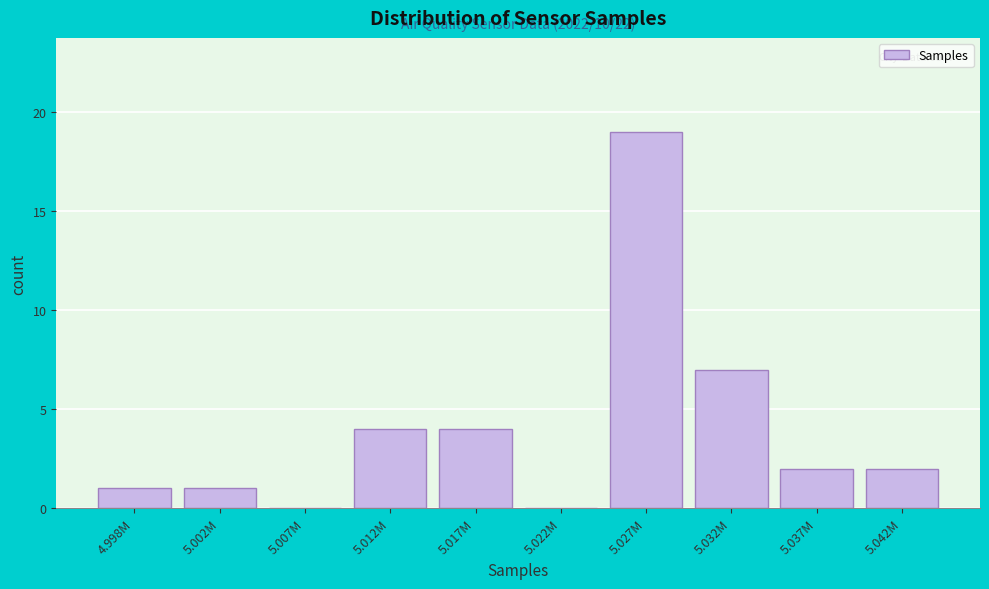

Reading left to right, what are all the values shown in this chart?

4.998M=1	5.002M=1	5.007M=0	5.012M=4	5.017M=4	5.022M=0	5.027M=19	5.032M=7	5.037M=2	5.042M=2